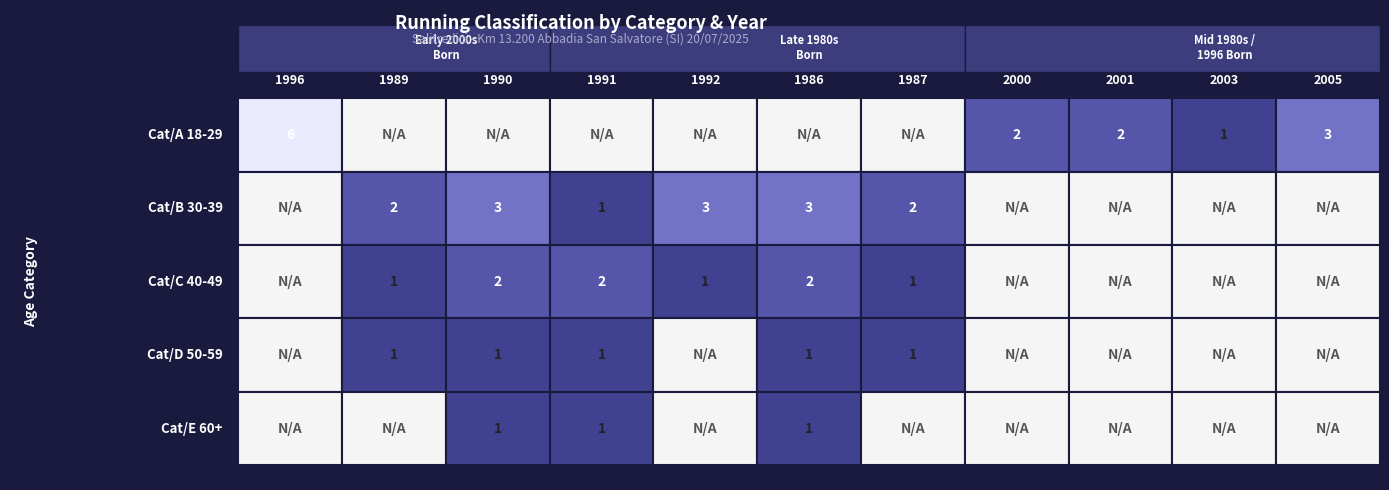

Which label corresponds to the smallest value in the chart?

1989